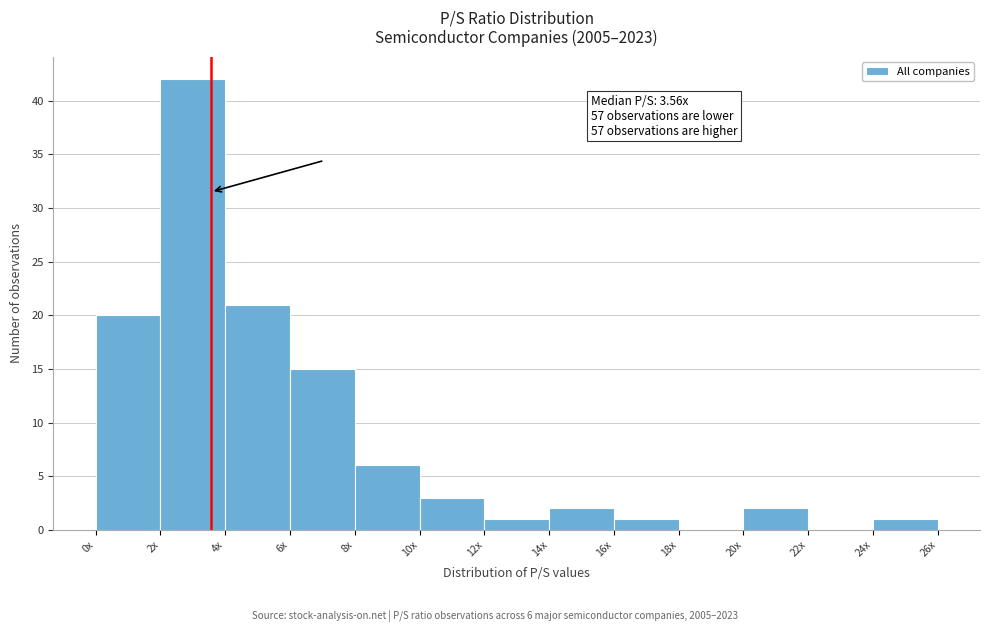

Reading right to left, transcribe all the data shown in this chart.

24x=1	22x=0	20x=2	18x=0	16x=1	14x=2	12x=1	10x=3	8x=6	6x=15	4x=21	2x=42	0x=20